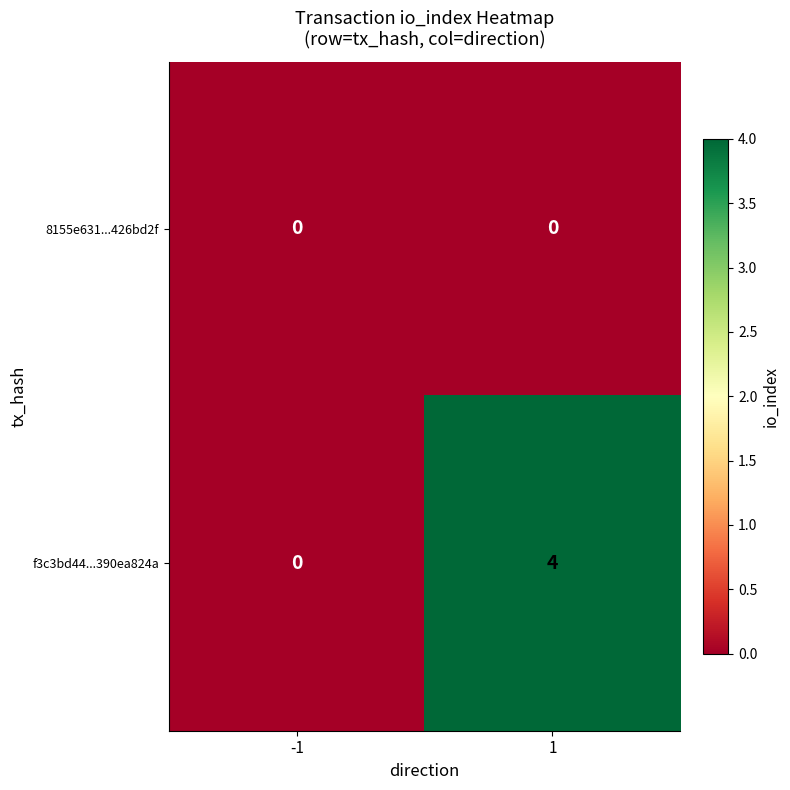

Reading right to left, extract all data points from this chart.

8155e631...426bd2f: 0	0
f3c3bd44...390ea824a: 4	0